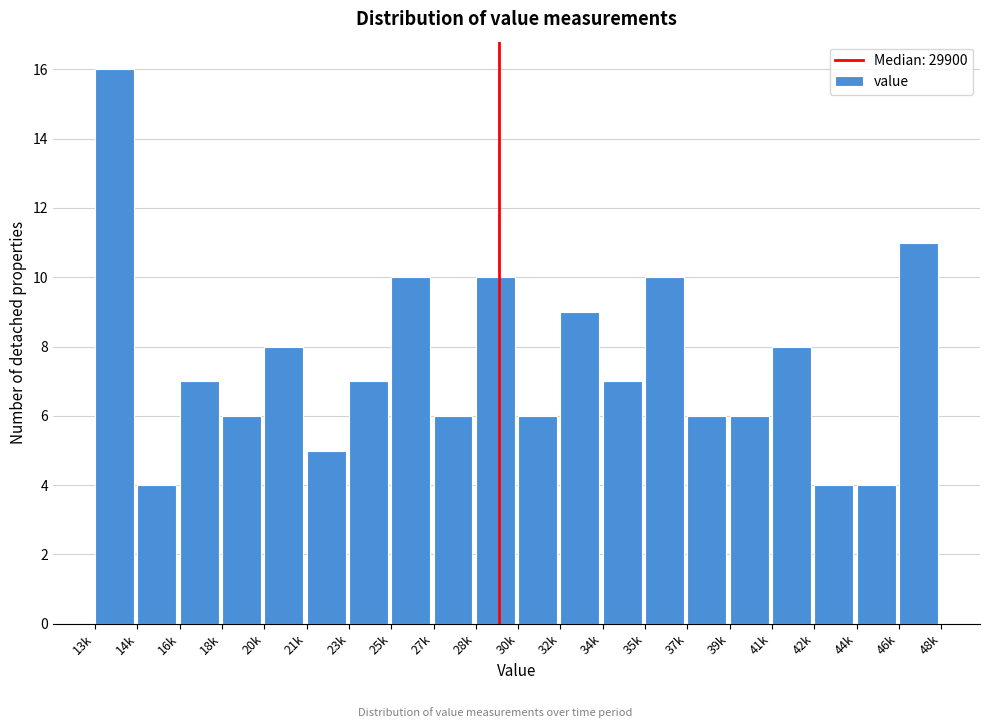

Reading left to right, extract all data points from this chart.

13k=16	14k=4	16k=7	18k=6	20k=8	21k=5	23k=7	25k=10	27k=6	28k=10	30k=6	32k=9	34k=7	35k=10	37k=6	39k=6	41k=8	42k=4	44k=4	46k=11